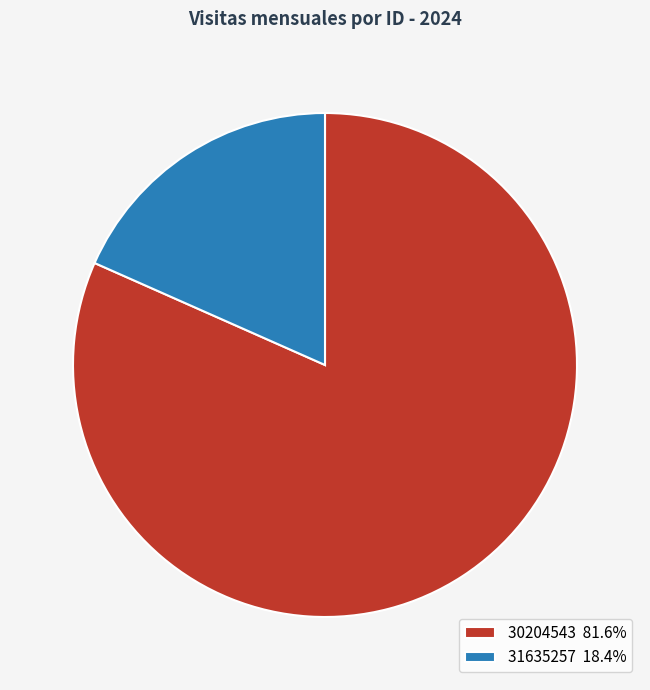

The 31635257 slice represents 18% of the pie. True or false?

True